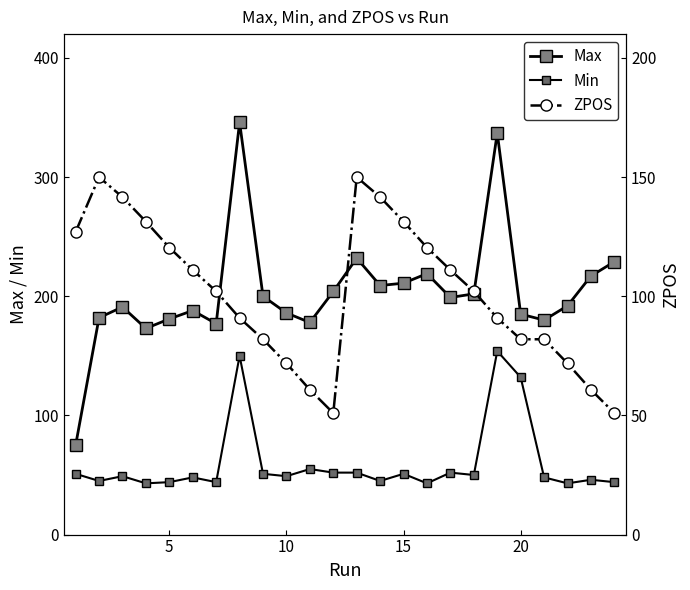

What are all the series names shown in the legend?

Max, Min, ZPOS